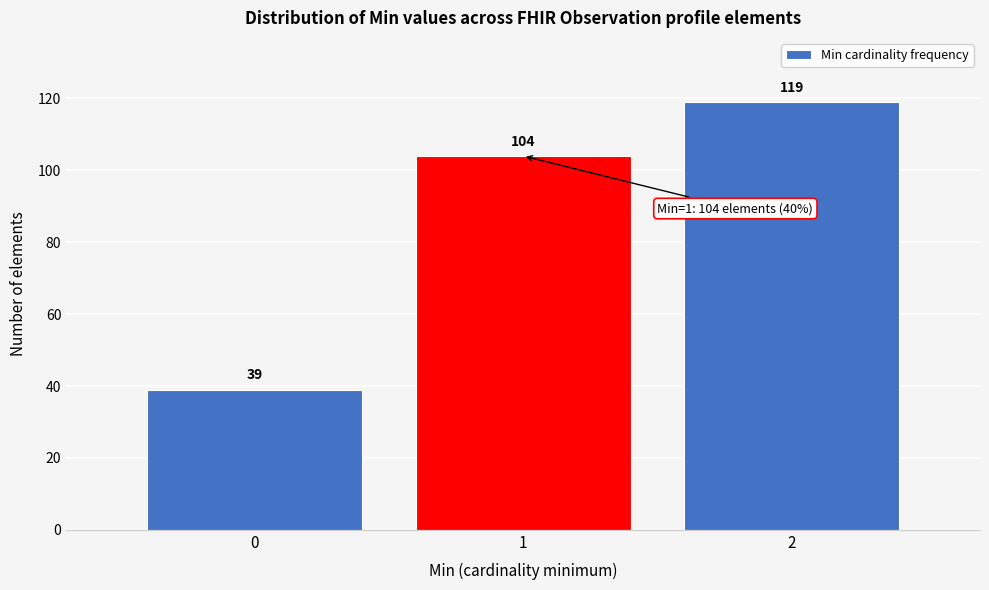

Over which range of the x-axis is the bar tallest?

1.5 to 2.5